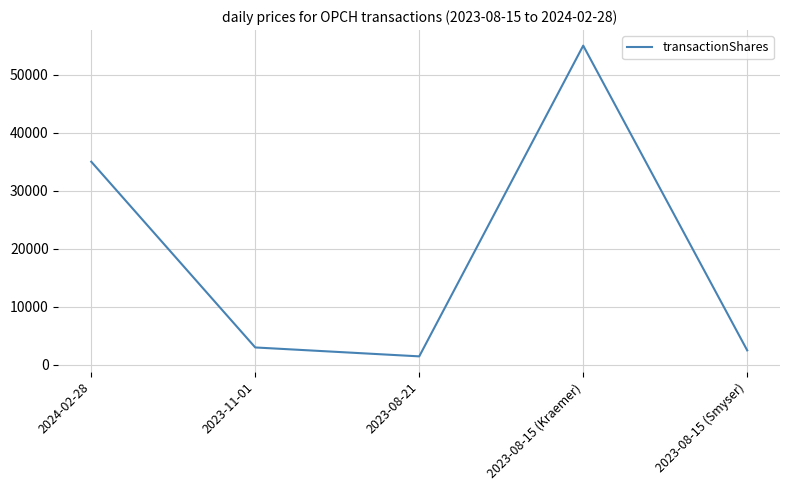

Reading left to right, transcribe all the data shown in this chart.

35000	3000	1465	55000	2500